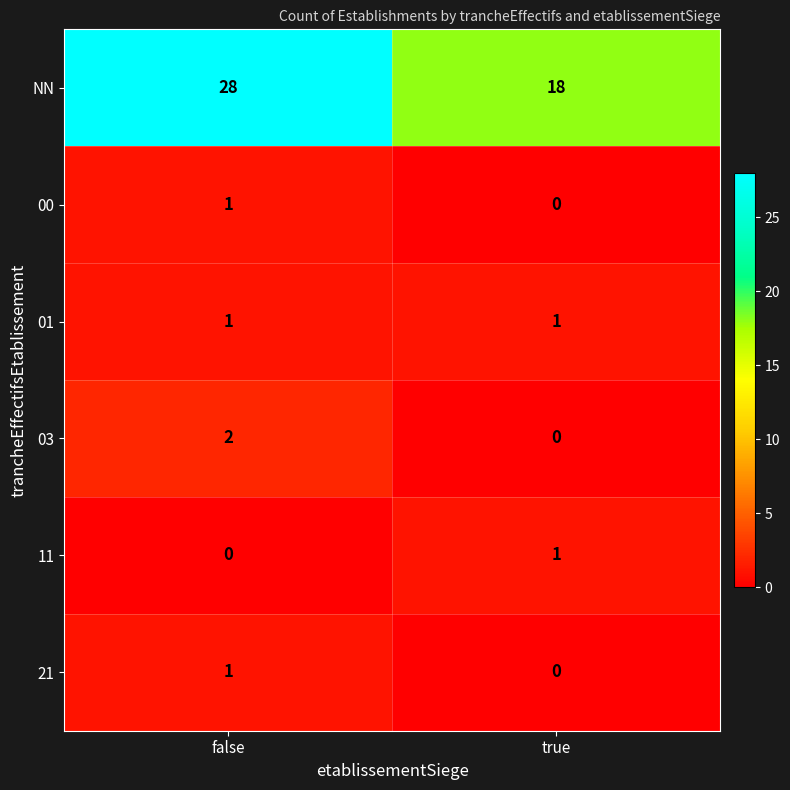

At which category is the sum across all series the highest?

false